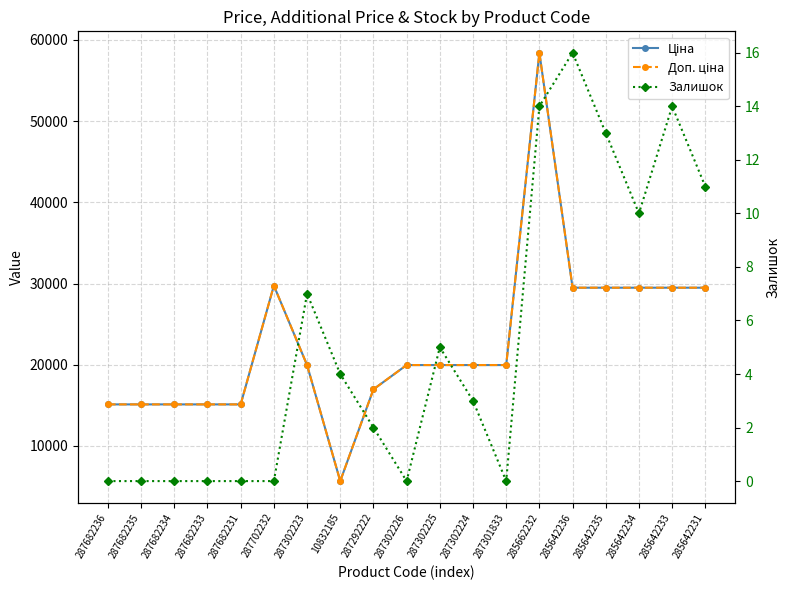

At which category does the chart reach its minimum across all series?

287682236